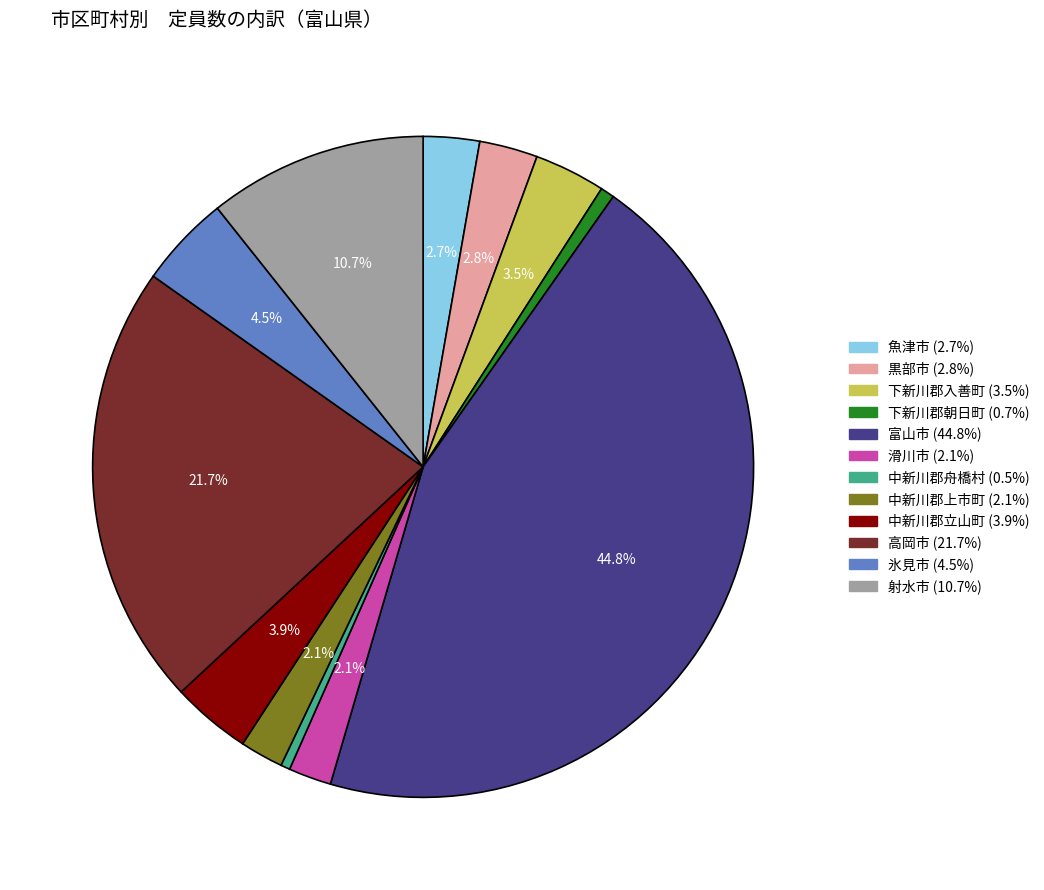

Which category has the biggest portion of the pie?

富山市